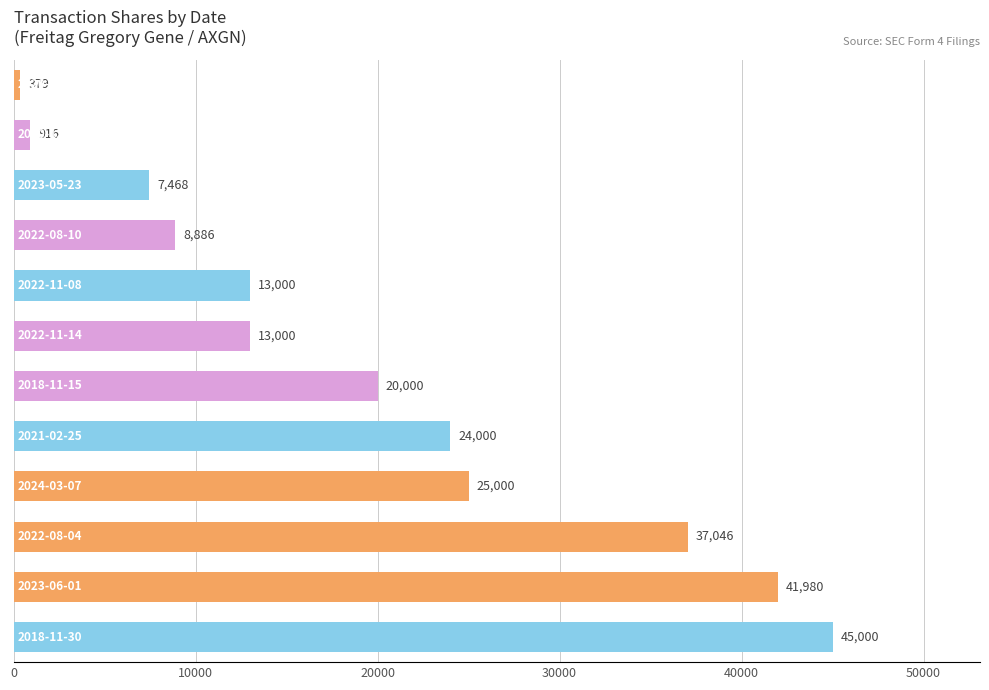

What is the sum of all values?

236675